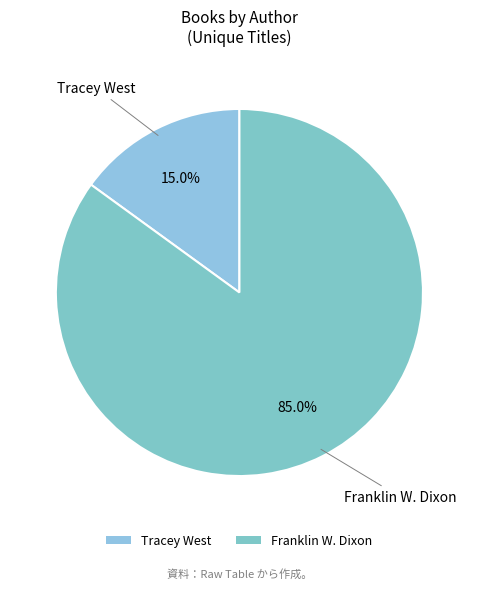

Which slice is the smallest?

Tracey West